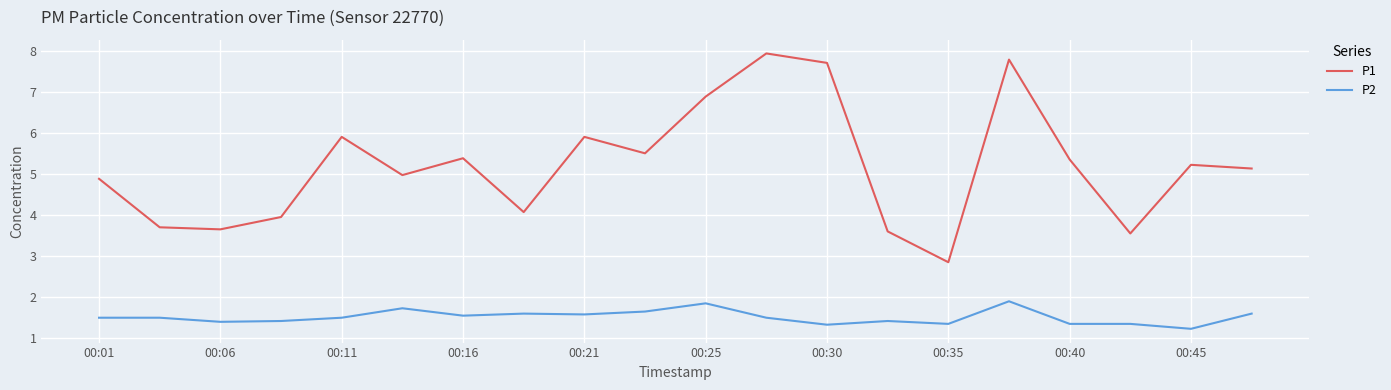

Which series has the widest spread of values?

P1